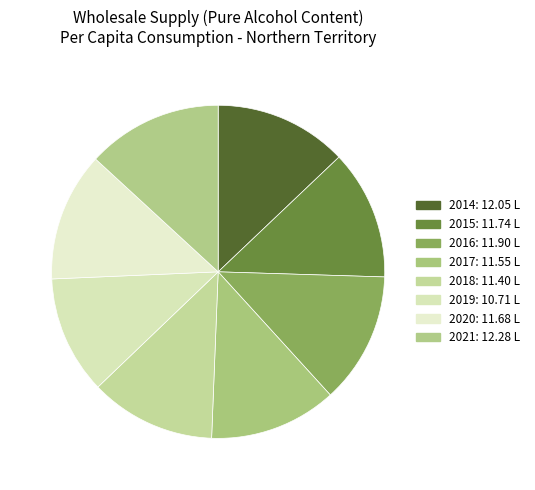

Is it true that 2017 is 26% of the pie?

False